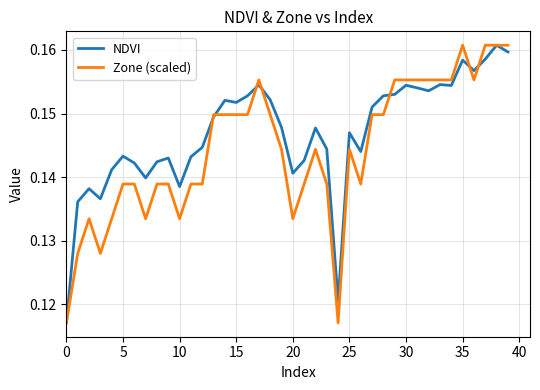

Which series has the largest total across all categories?

NDVI